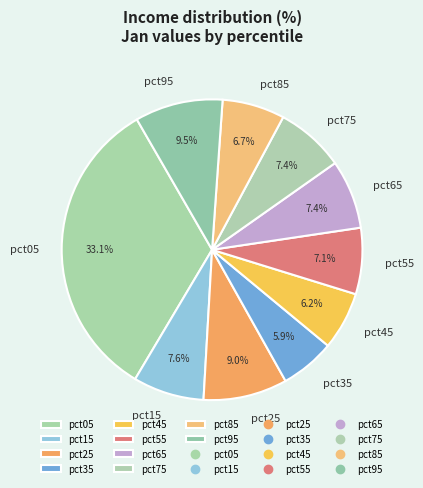

To the nearest percent, what is the difference between the largest and smallest slice percentages?

27%